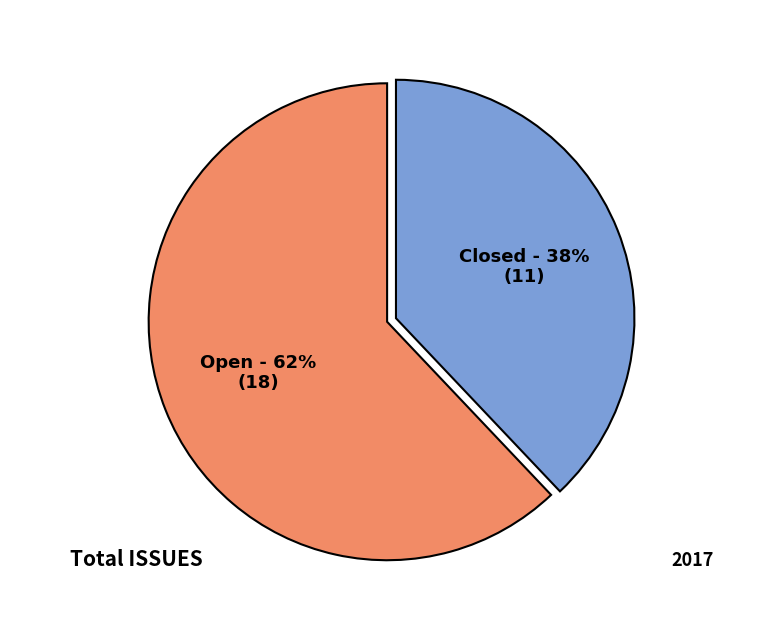

What is the ratio of the value at Closed to the value at Open?

0.6